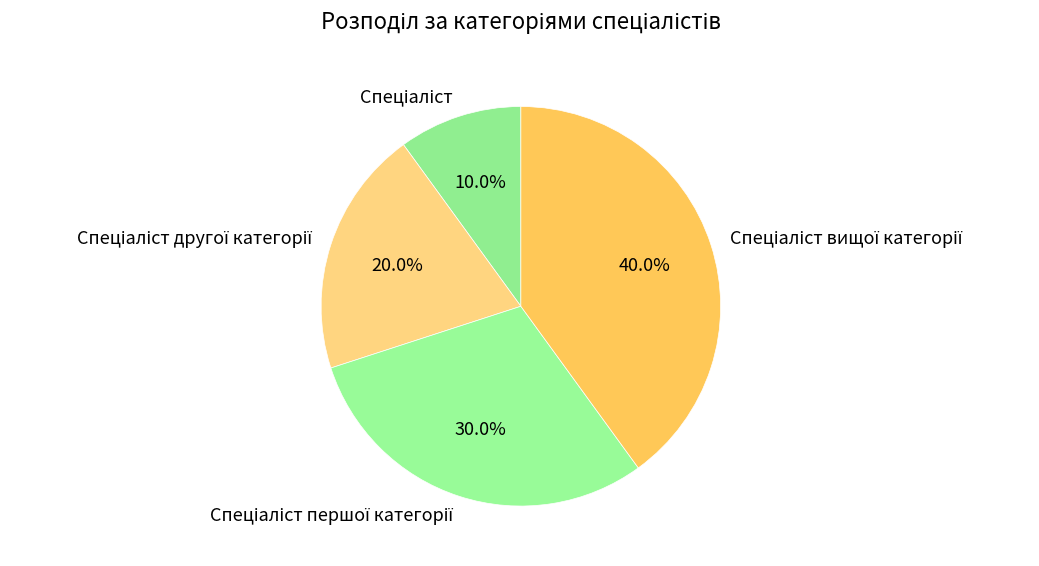

Count the number of slices in the pie.

4